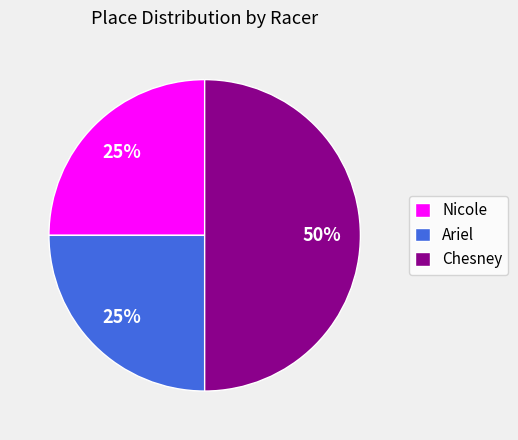

How many slices are in this pie chart?

3